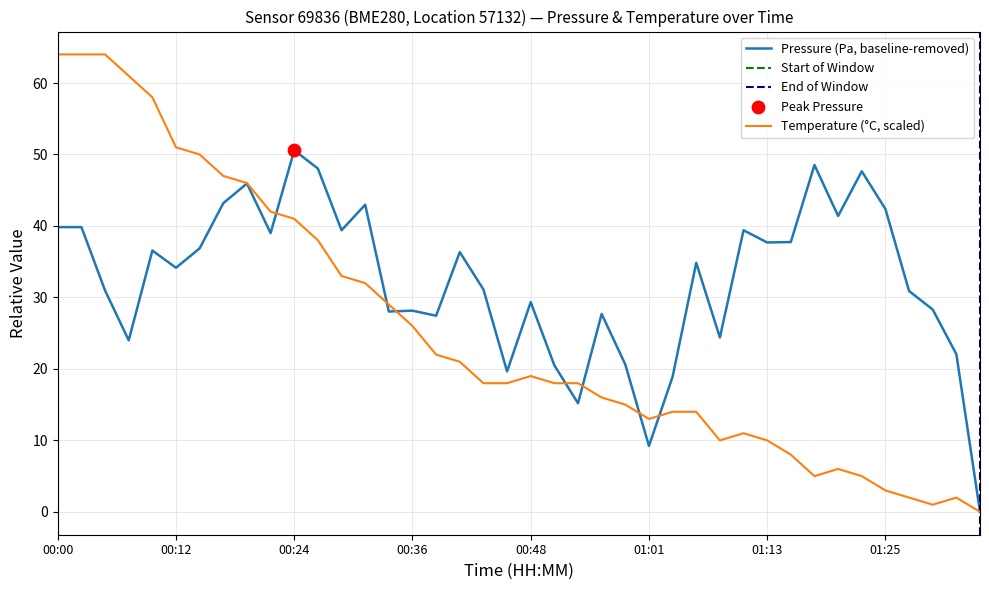

Which series has the widest spread of Y values?

temperature